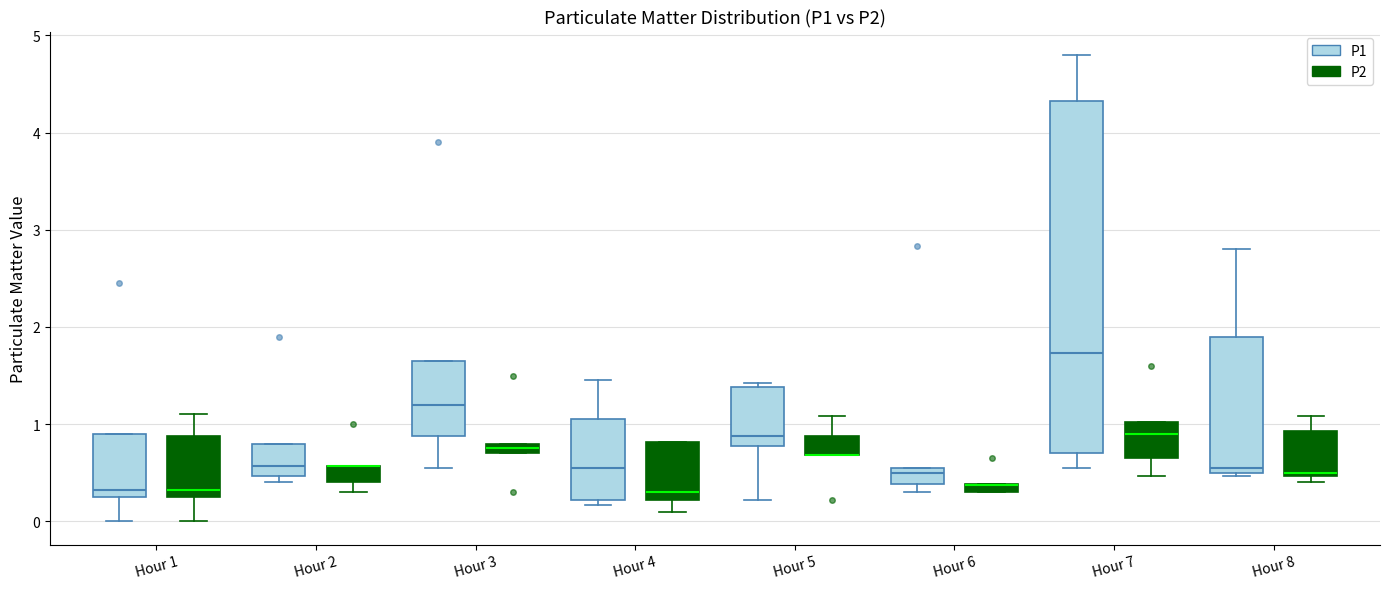

Where is the upper edge of the box for Hour 6 (P2) on the y-axis? The values are not printed on the chart, so give them approximately, as read against the axis.

0.4